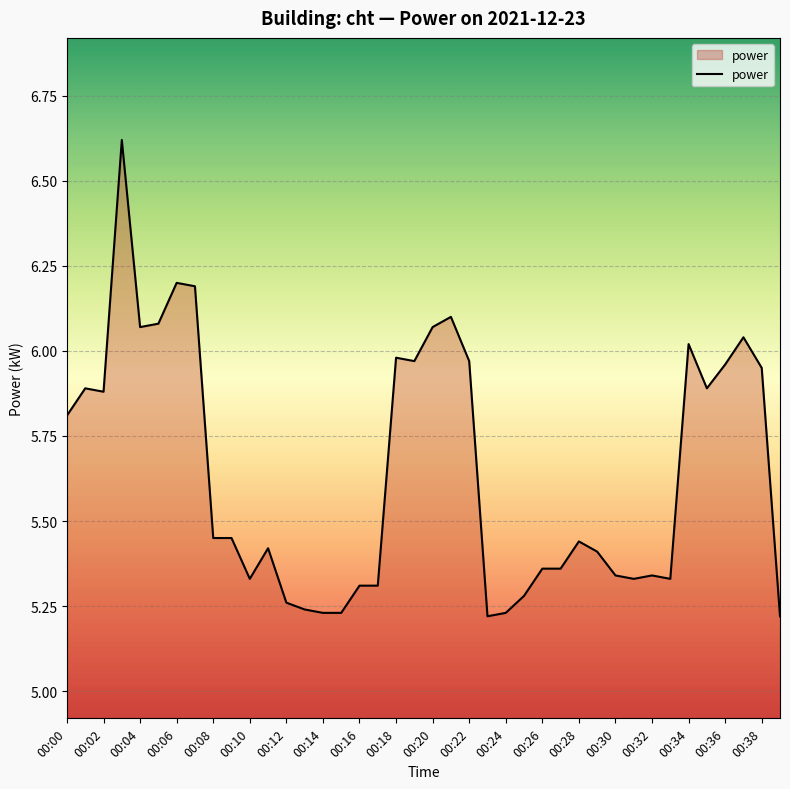

What is the difference between the maximum and minimum values?

1.4